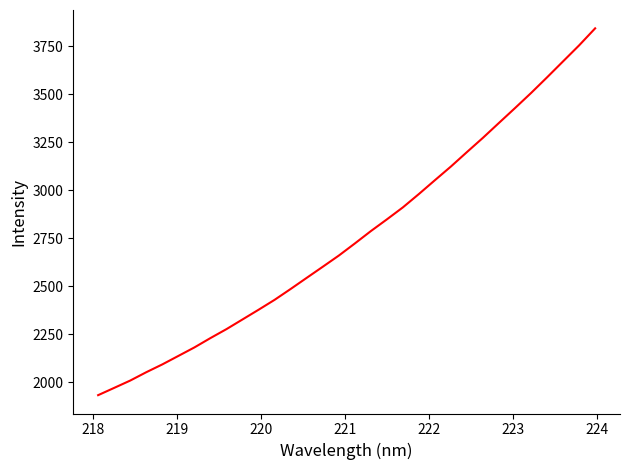

What is the minimum value shown in the chart?

1932.0